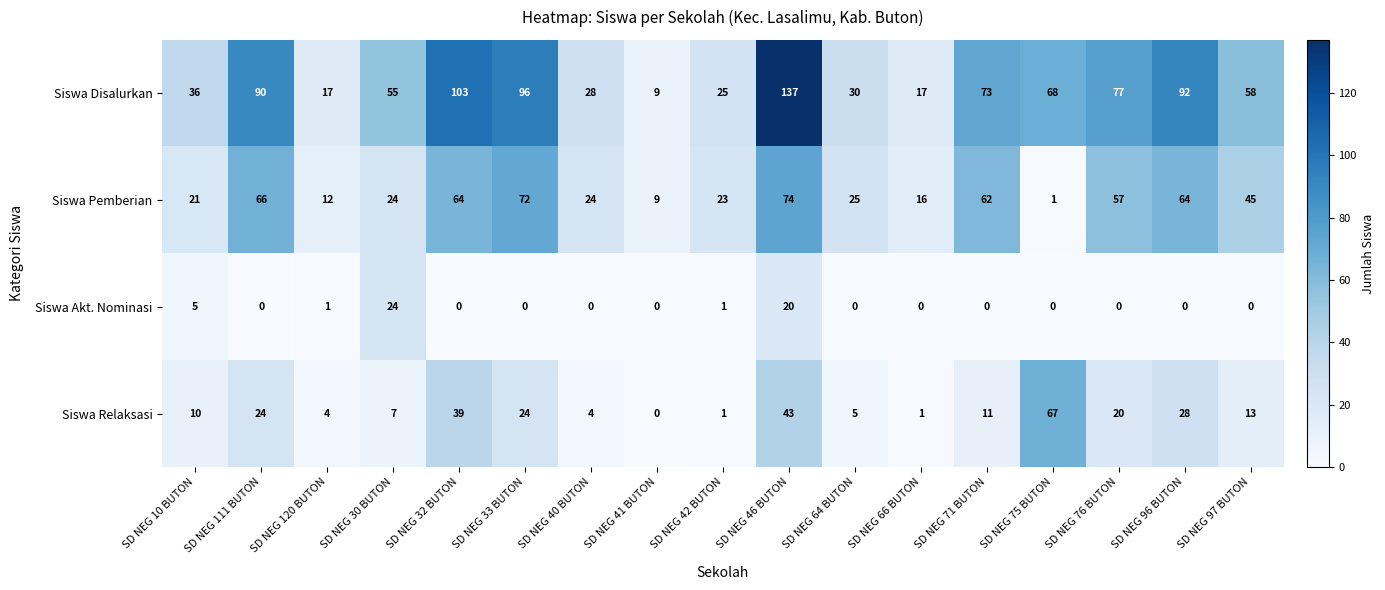

At which category is the sum across all series the highest?

SD NEG 46 BUTON